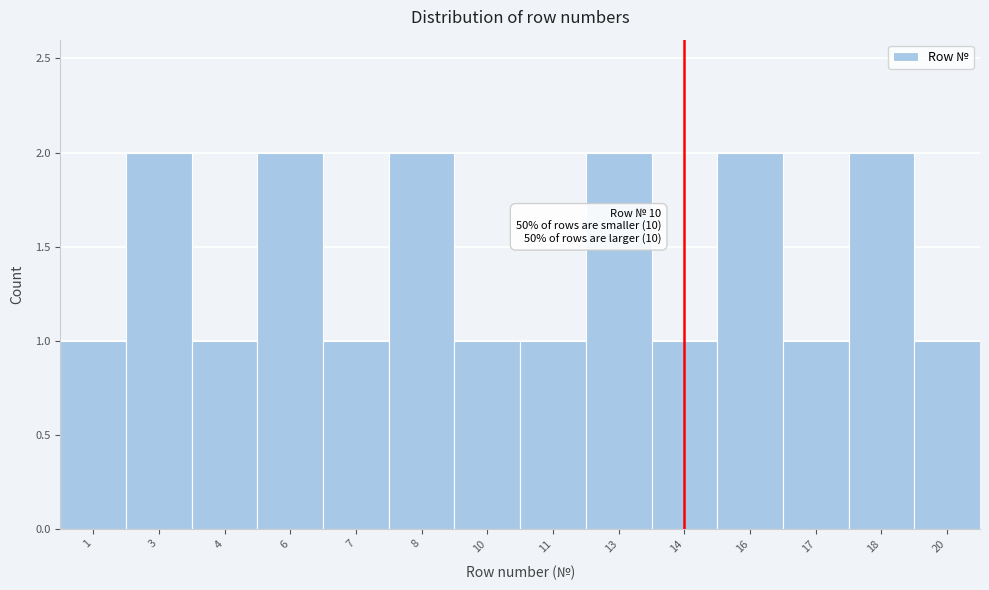

Reading left to right, transcribe all the data shown in this chart.

1=1	3=2	4=1	6=2	7=1	8=2	10=1	11=1	13=2	14=1	16=2	17=1	18=2	20=1